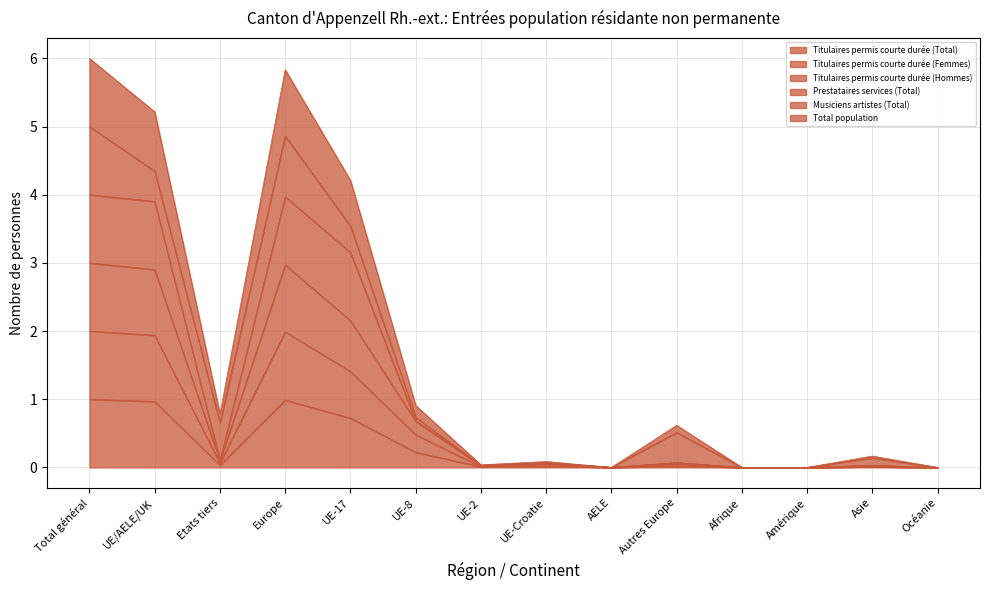

At which category does the chart reach its peak across all series?

Total général